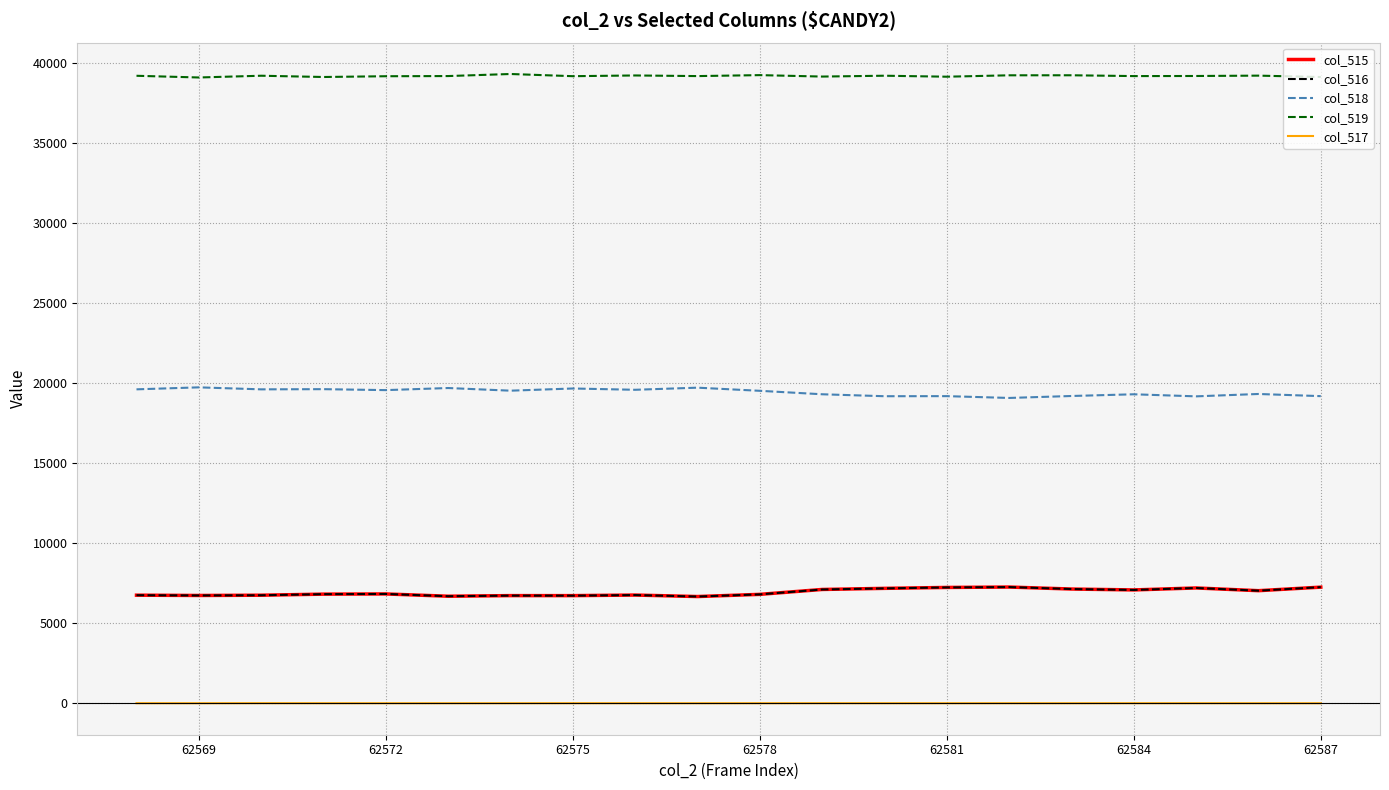

Which series has the largest total across all categories?

col_519